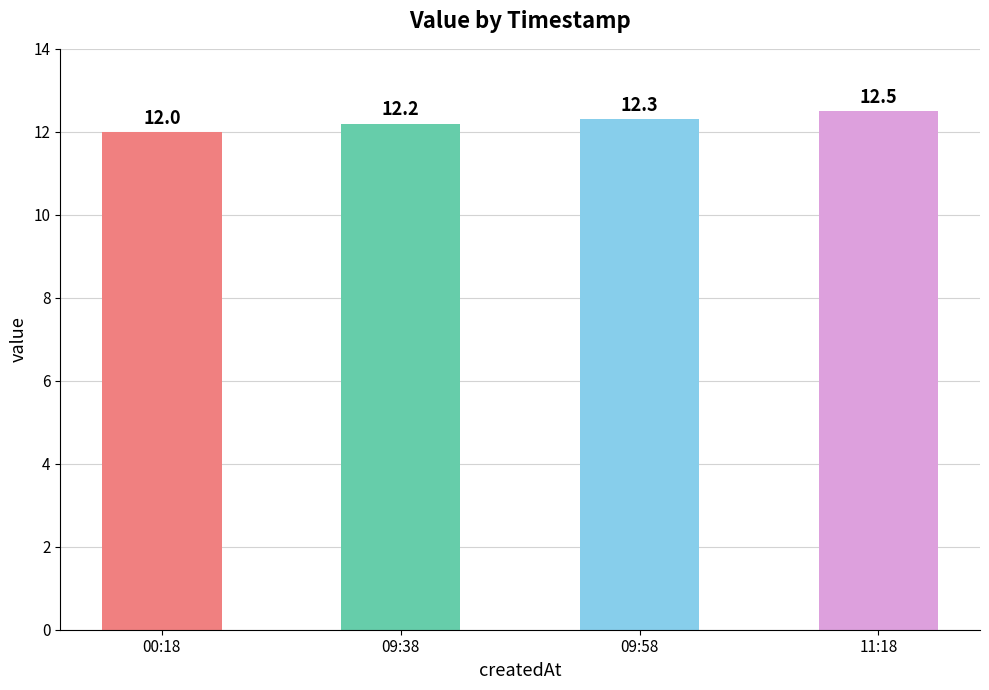

List the labels in order of value, smallest first.

00:18, 09:38, 09:58, 11:18